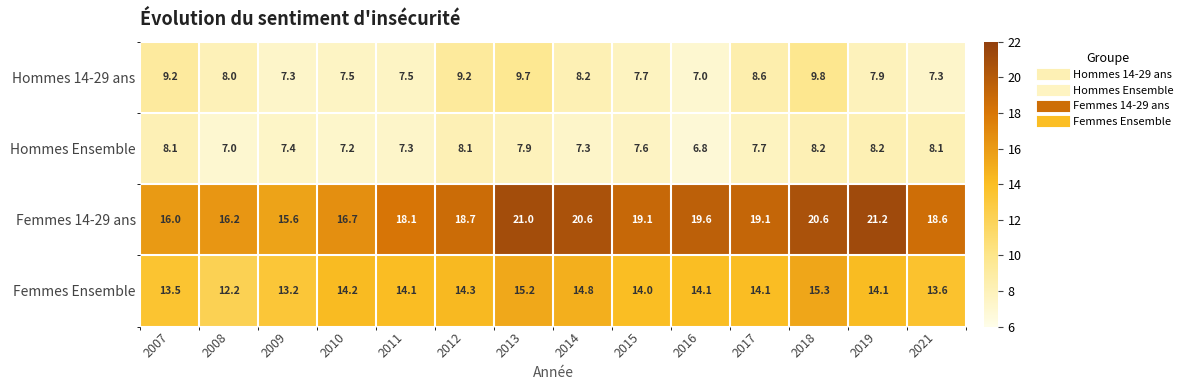

The Hommes 14-29 ans series shows 3.7 at 2012. True or false?

False